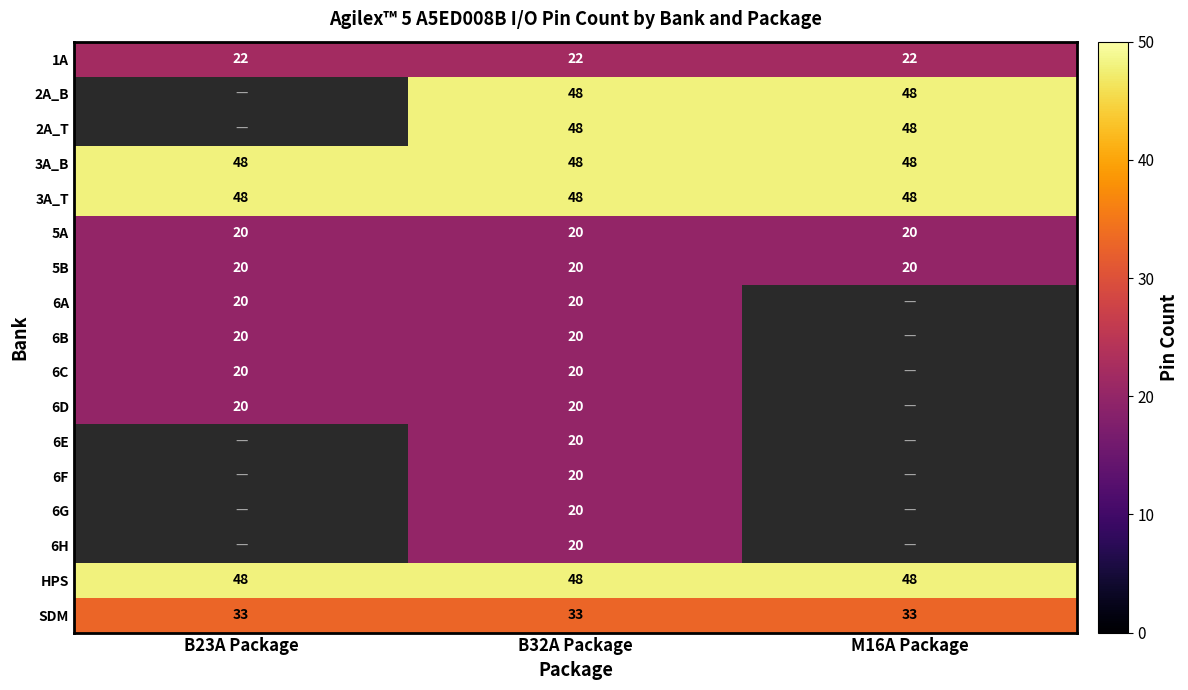

The value of 3A_B at B32A Package is 10.1. True or false?

False